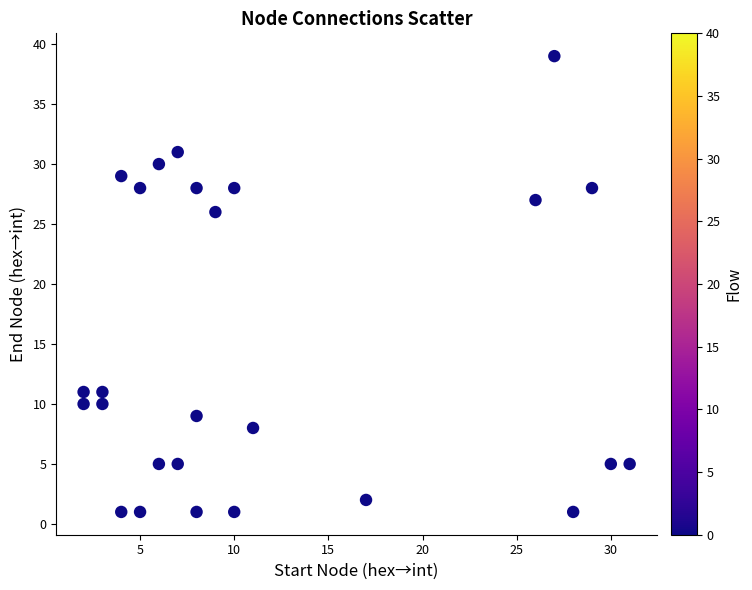

What is the range of X values (max minus min)?

29